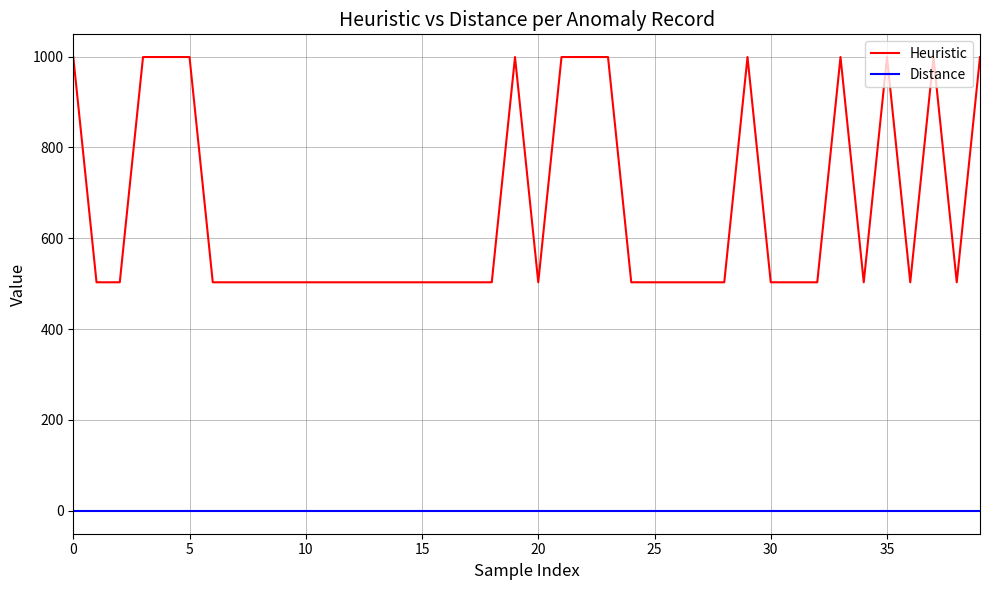

What is the minimum value shown in the chart?

-0.7